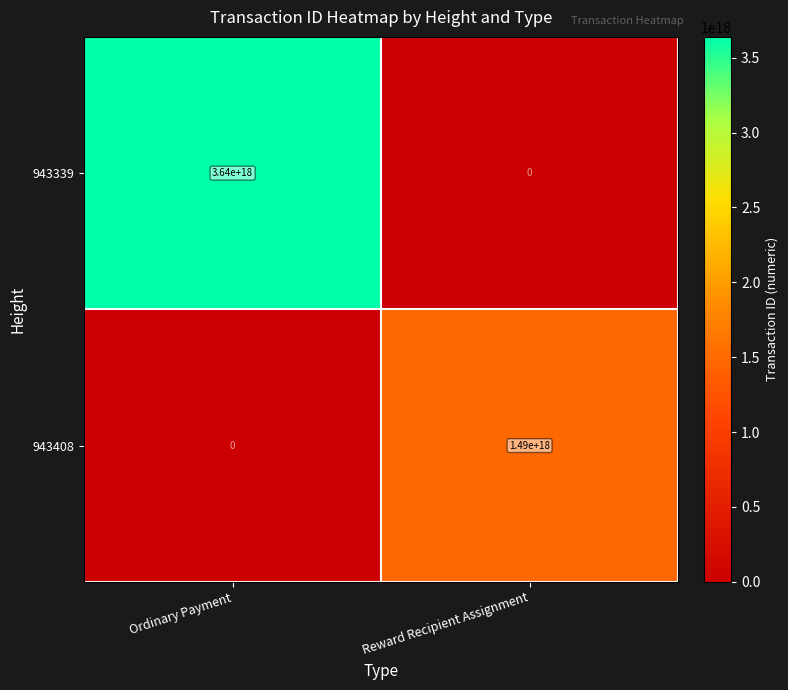

Which category has the highest value across all series?

Ordinary Payment